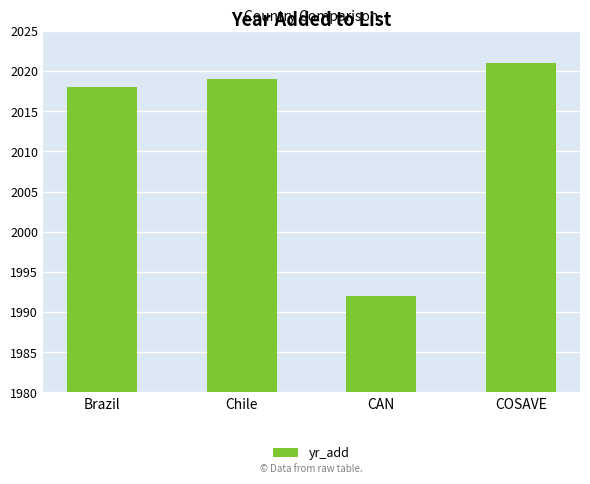

What is the value of the 4th bar from the left?

2021